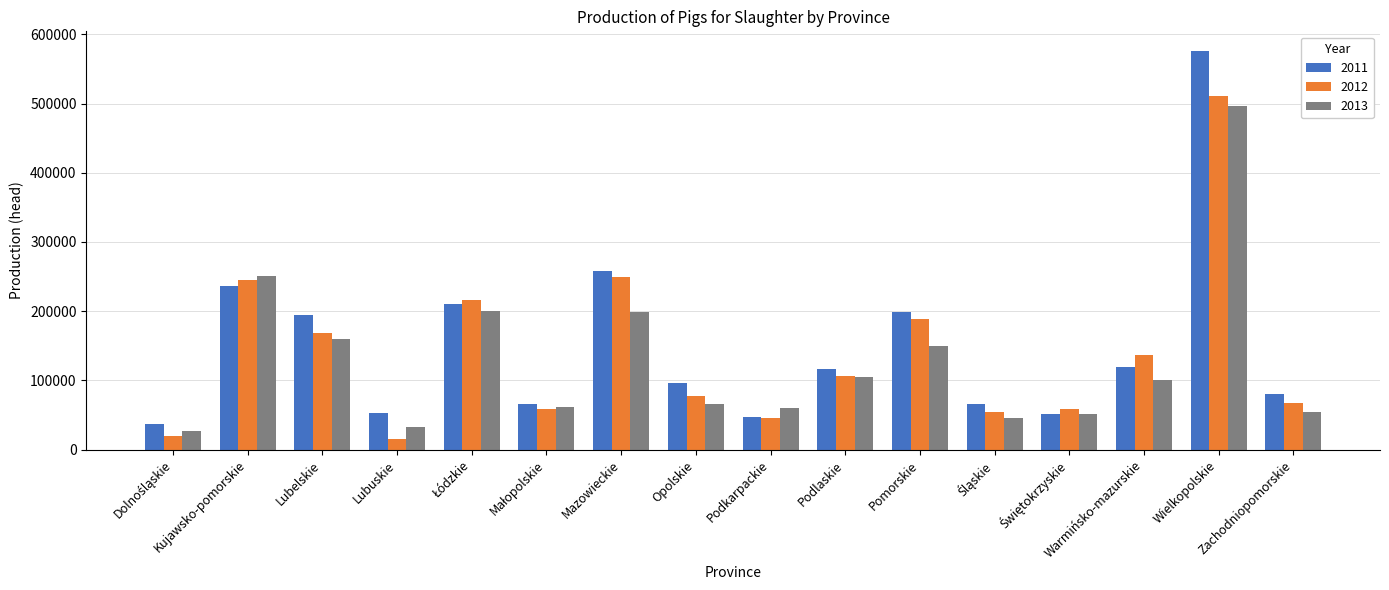

What are all the series names shown in the legend?

2011, 2012, 2013